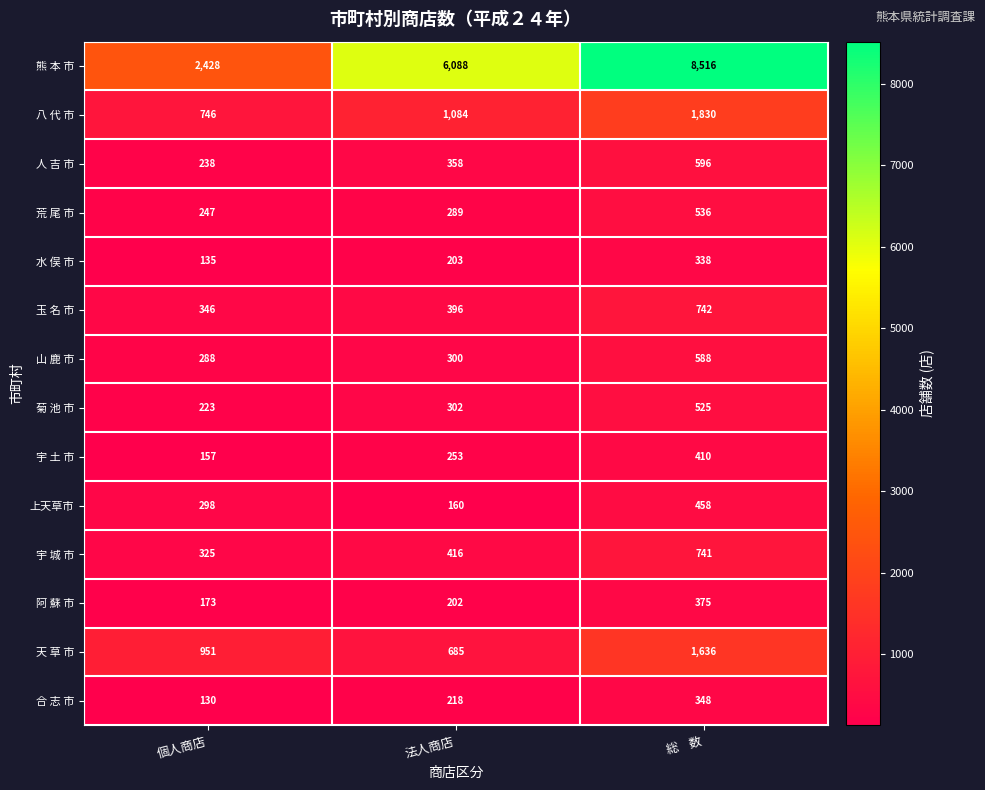

True or false: 合 志 市 has a value of 180 at 個人商店.

False